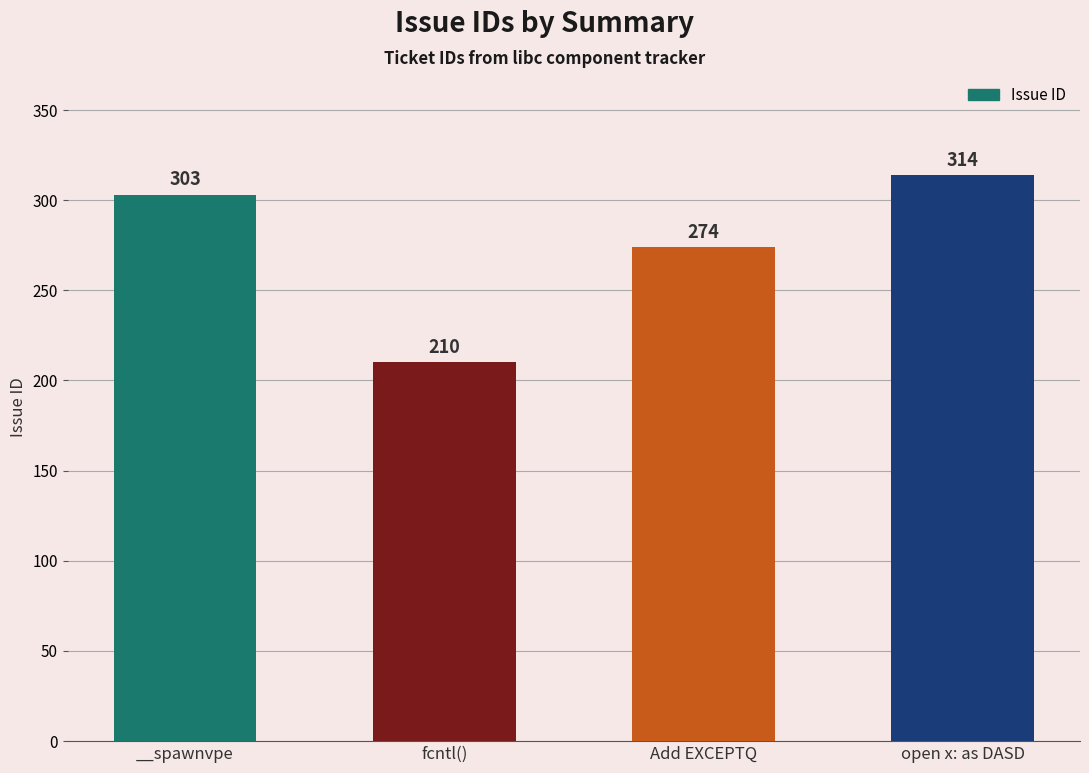

Which has a higher value, fcntl() or open x: as DASD?

open x: as DASD